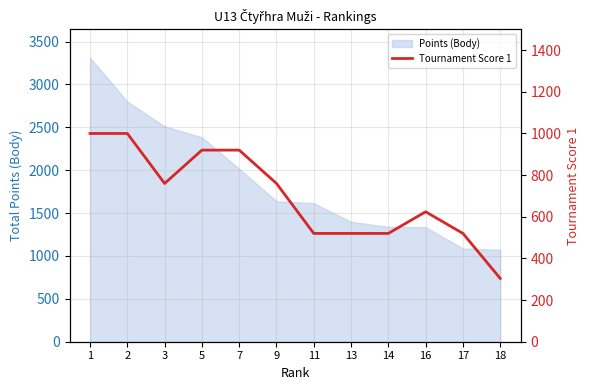

True or false: the data shows 760 at 3.

True